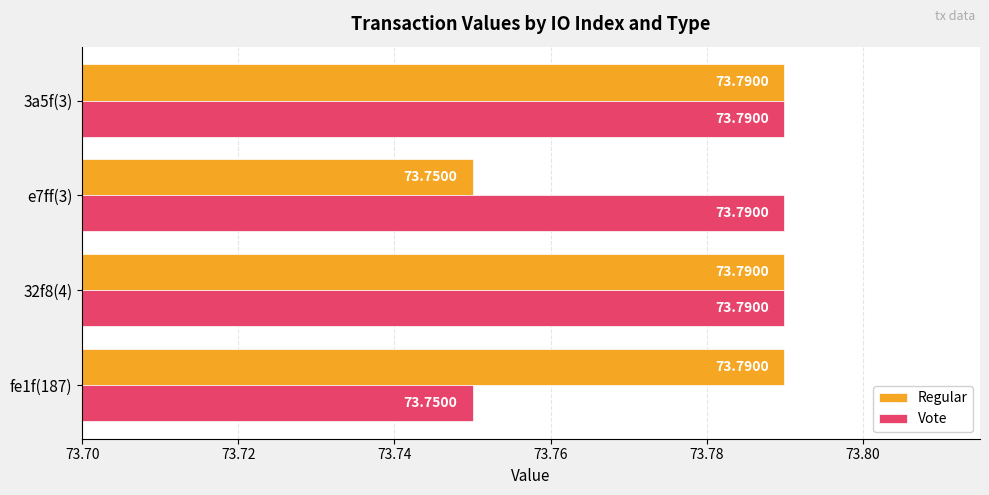

How many series are shown in this chart?

2